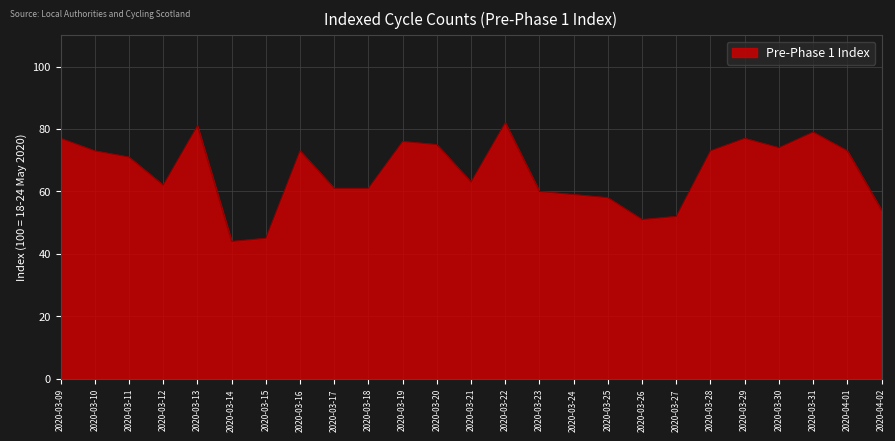

Where is the first local minimum?

2020-03-12